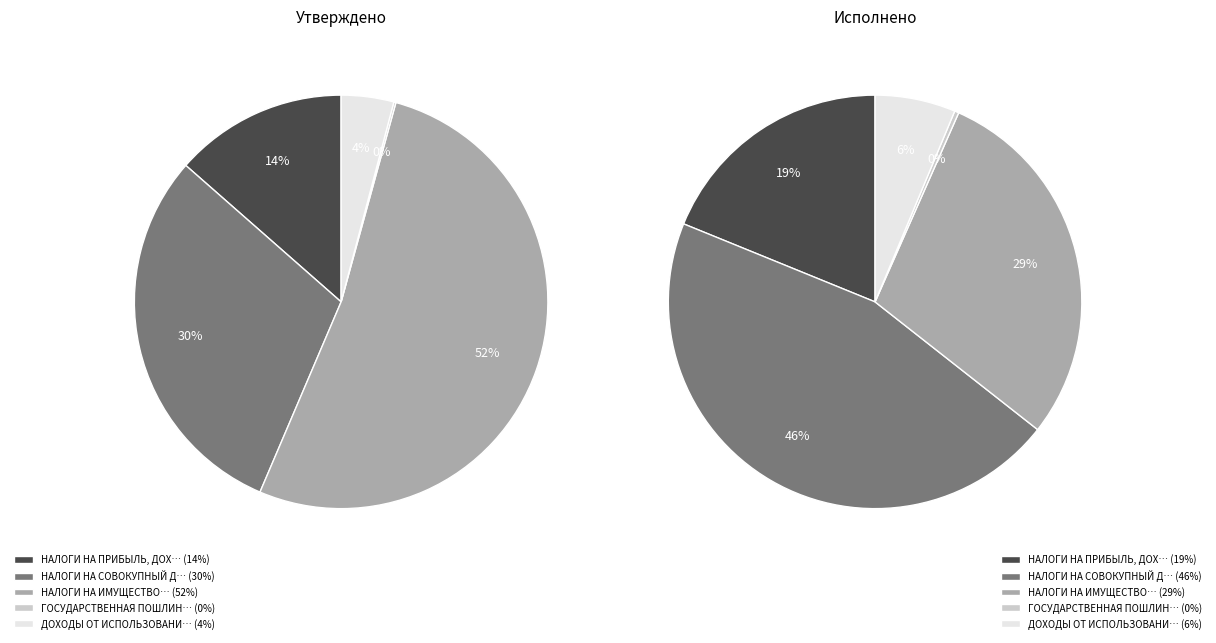

What is the smallest slice in the pie chart?

ГОСУДАРСТВЕННАЯ ПОШЛИНА